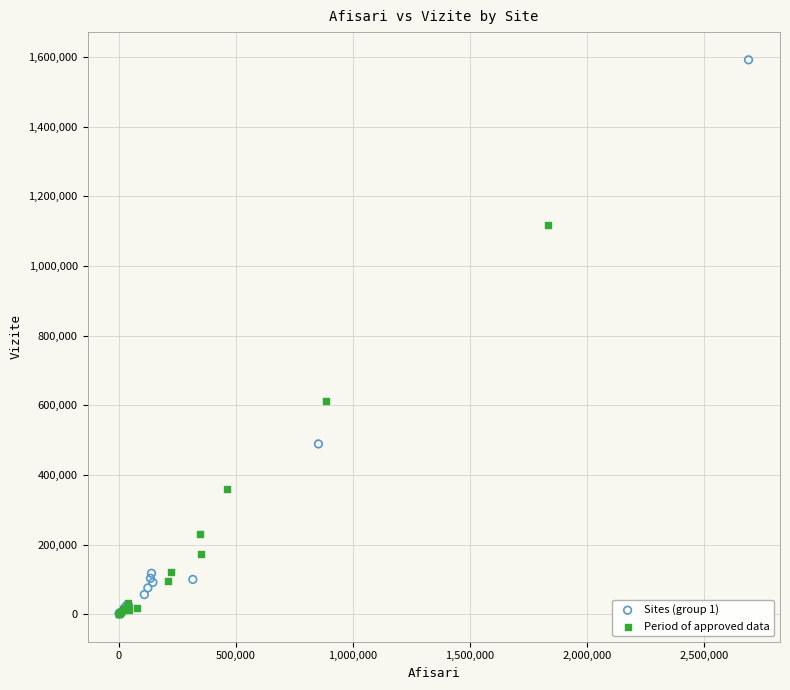

Which series contains the highest Y value?

Sites (group 1)